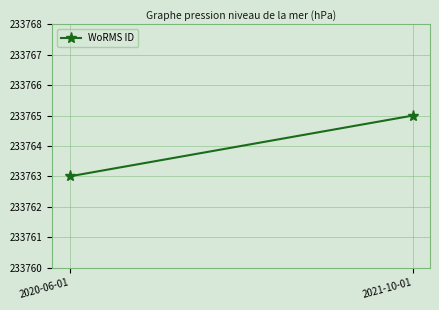

The chart shows a value of 96612 at 2021-10-01. True or false?

False